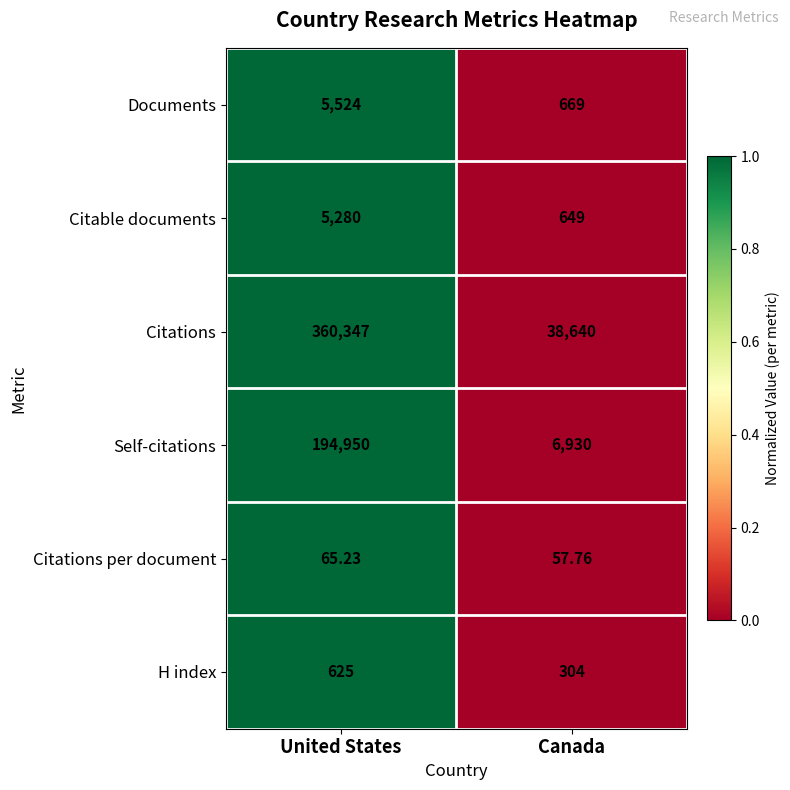

At which label is H index closest to 464?

Canada